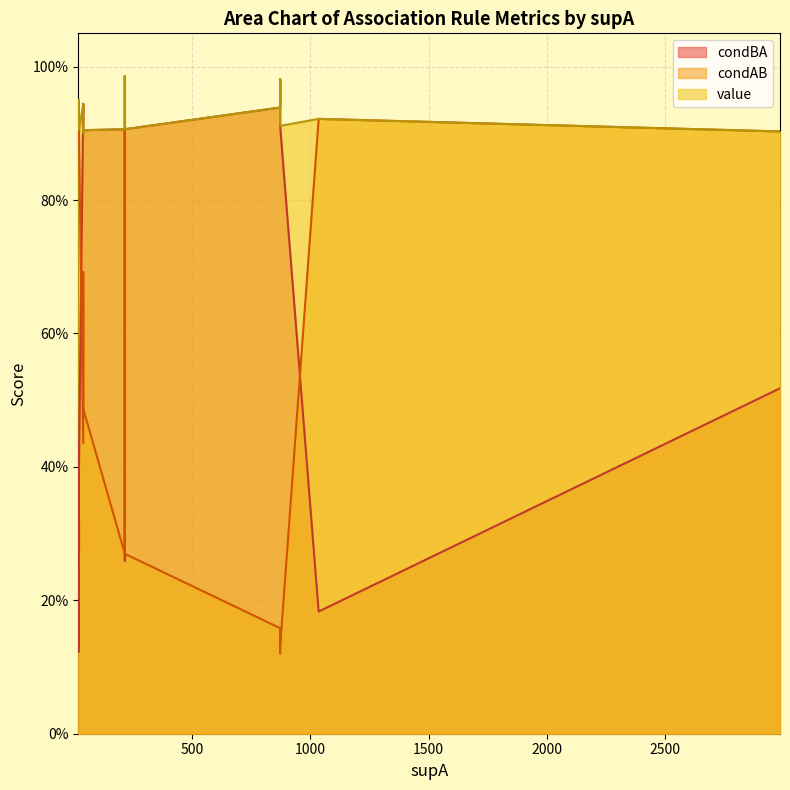

True or false: condBA and value intersect in this chart.

False